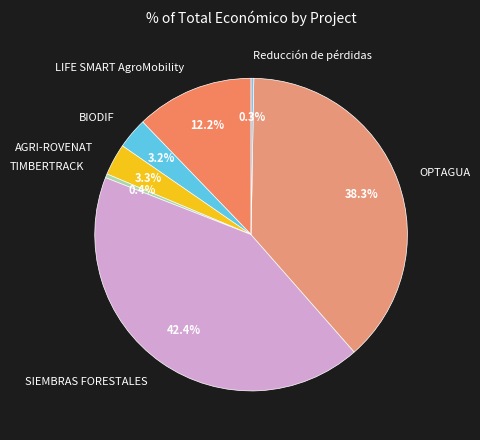

Is it true that LIFE SMART AgroMobility is 12% of the pie?

True